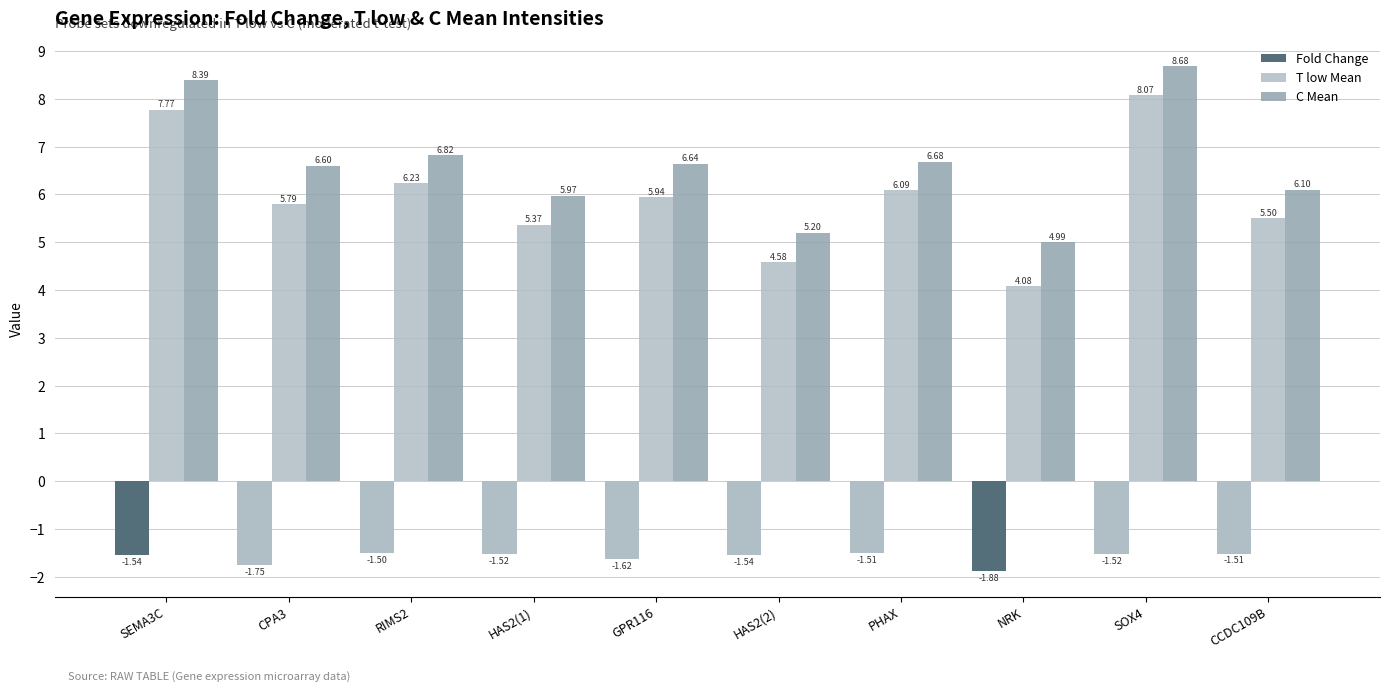

Are the bars grouped side by side (vs. stacked)?

Yes